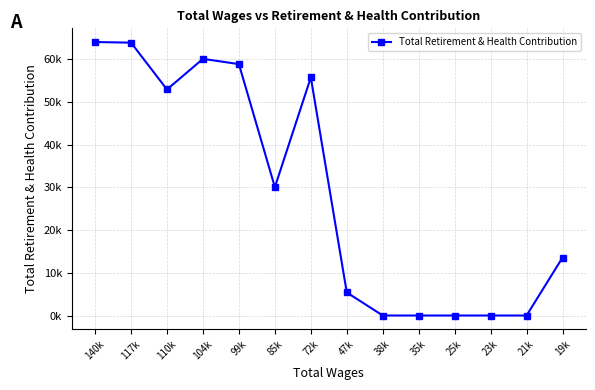

Does the chart display data point markers on the line(s)?

Yes